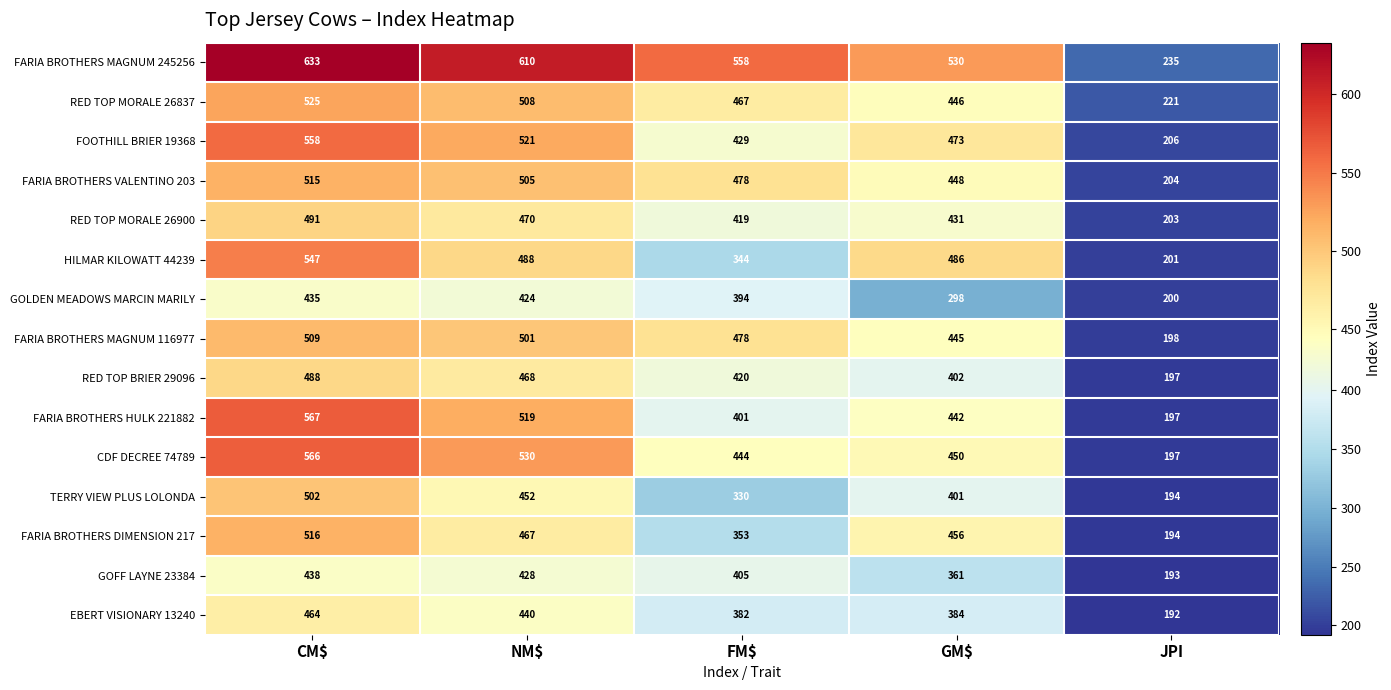

What is the spread (max minus min) of values at FM$?

228